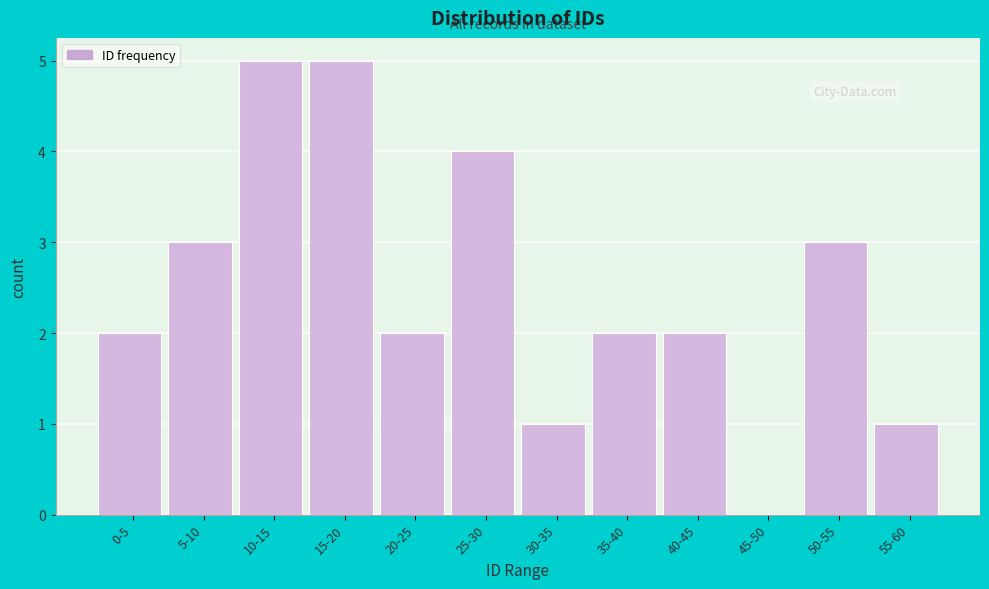

Reading left to right, transcribe all the data shown in this chart.

0-5=2	5-10=3	10-15=5	15-20=5	20-25=2	25-30=4	30-35=1	35-40=2	40-45=2	45-50=0	50-55=3	55-60=1